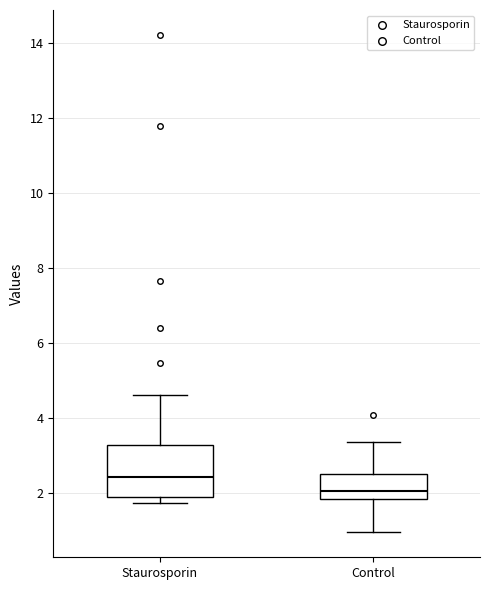

Where is the lower edge of the box for Control on the y-axis? The values are not printed on the chart, so give them approximately, as read against the axis.

1.8